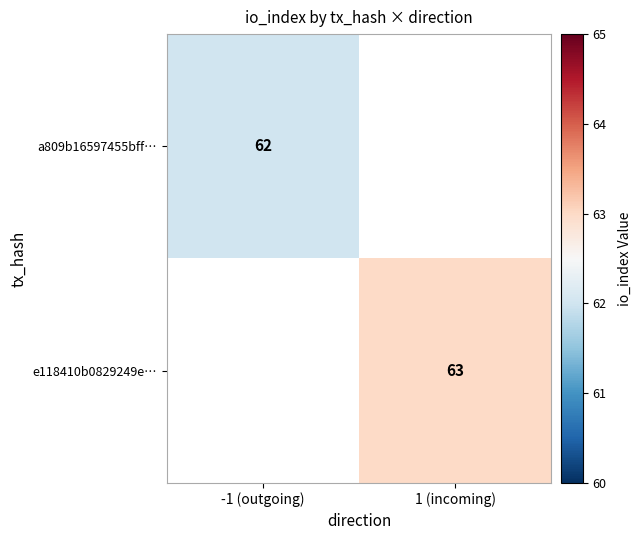

Count the number of data series in this chart.

2